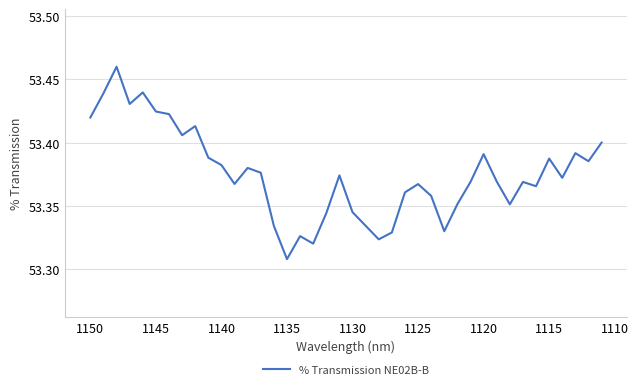

How many points are lower than both their immediate neighbors (excluding endpoints)?

11